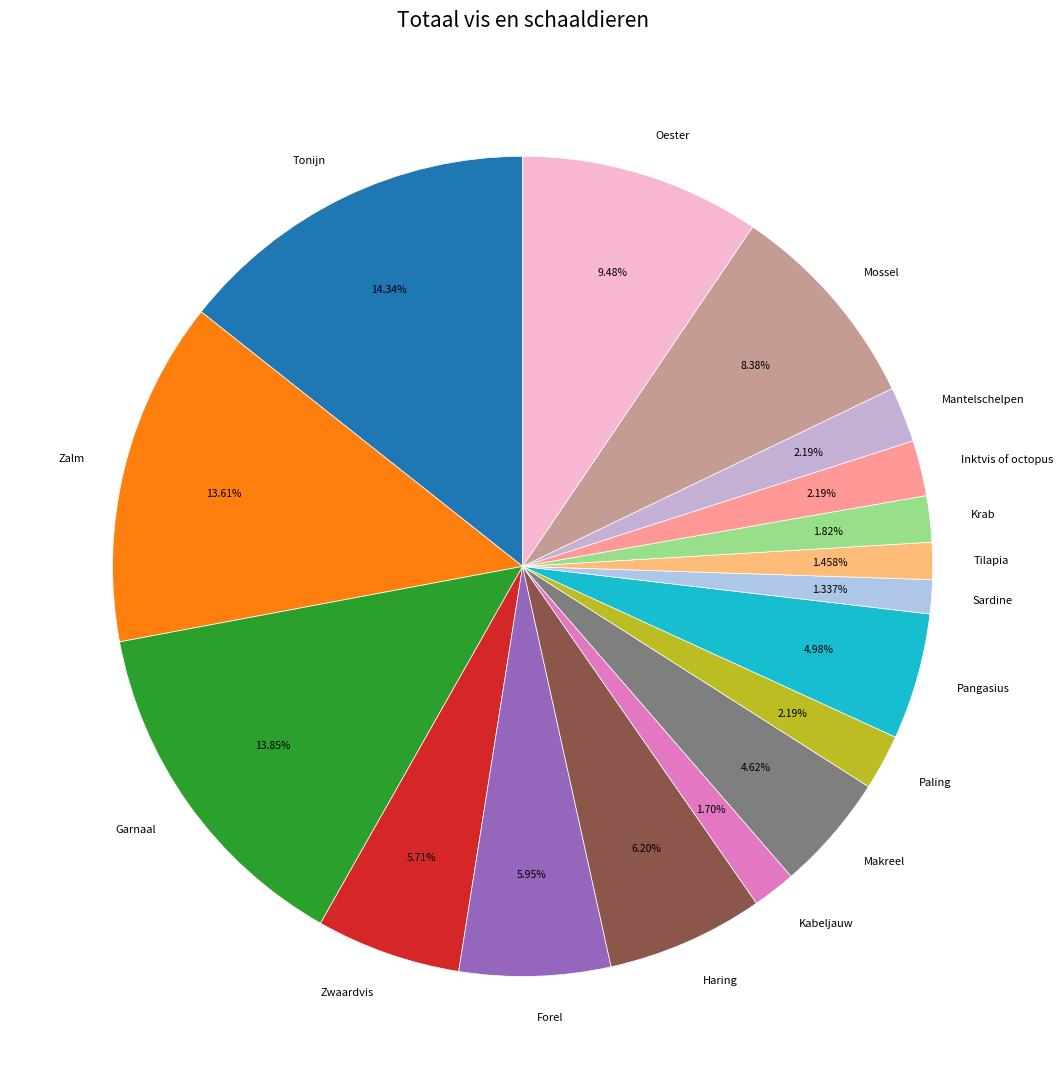

How many segments does this pie chart have?

17